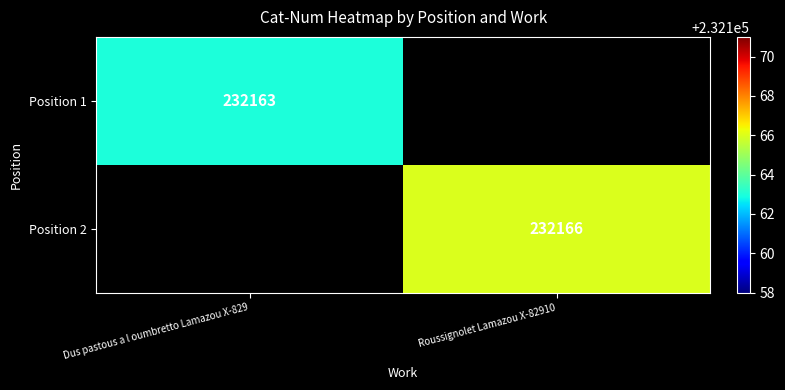

The Position 1 series shows 232163 at Dus pastous a l oumbretto Lamazou X-829. True or false?

True